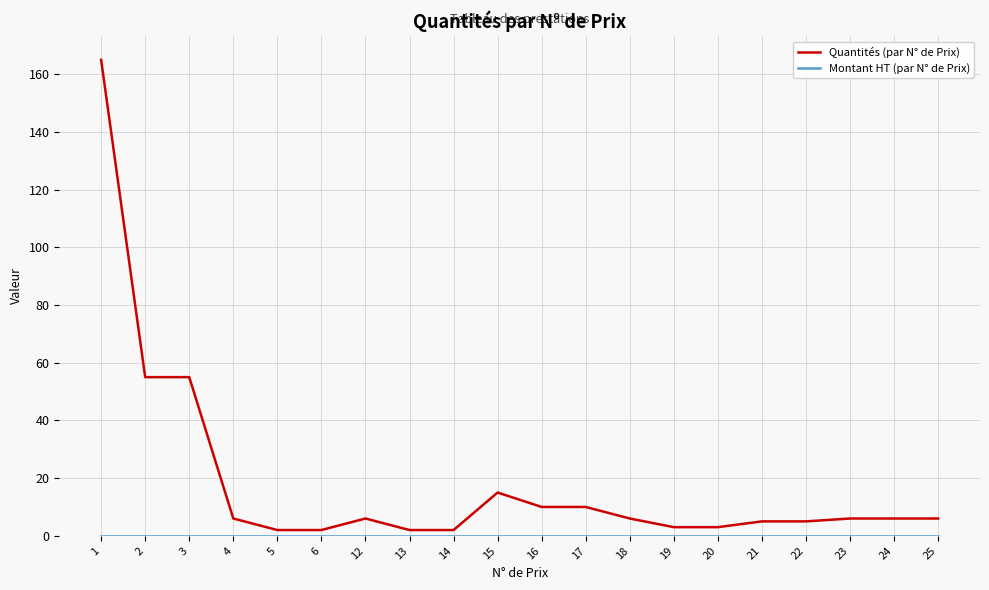

How many lines are shown in the chart?

2